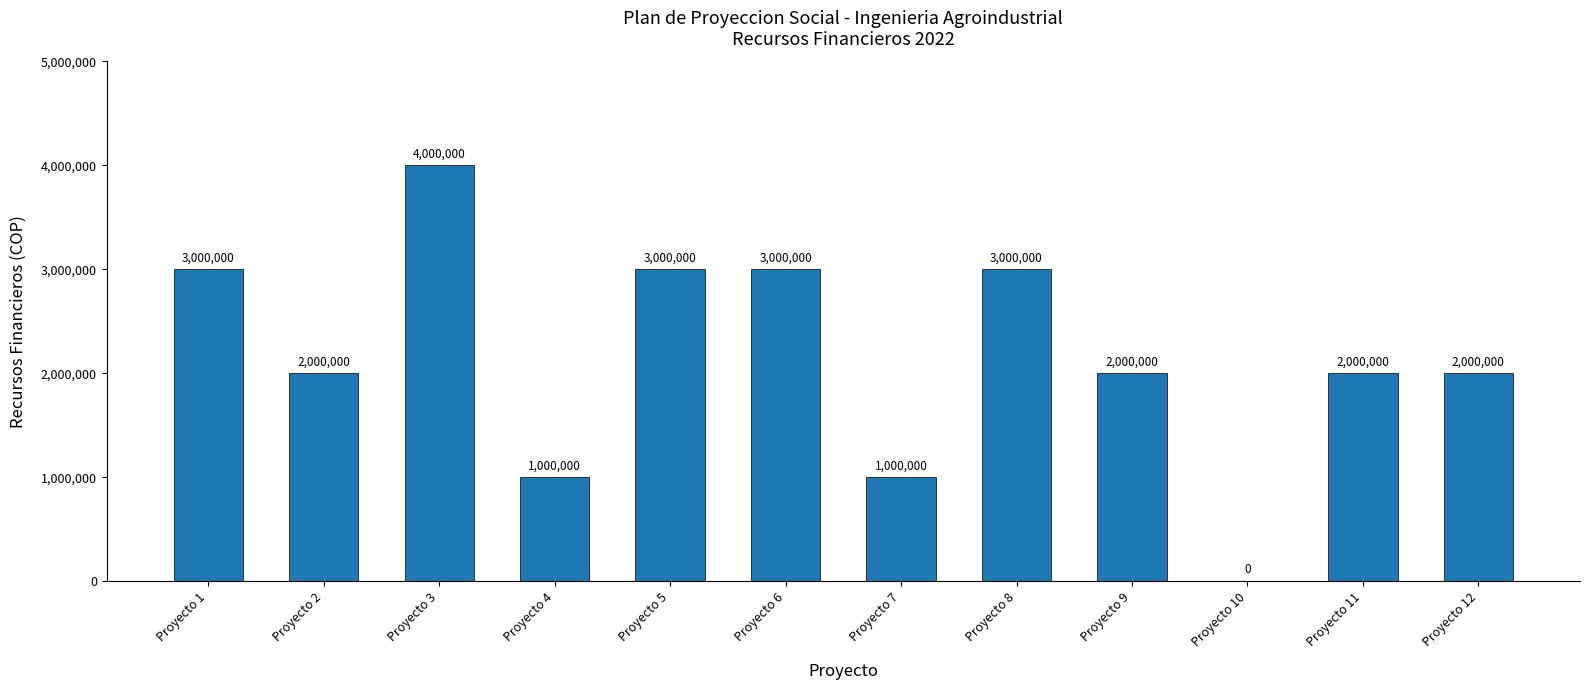

What is the change in value from Proyecto 5 to Proyecto 9?

-1000000